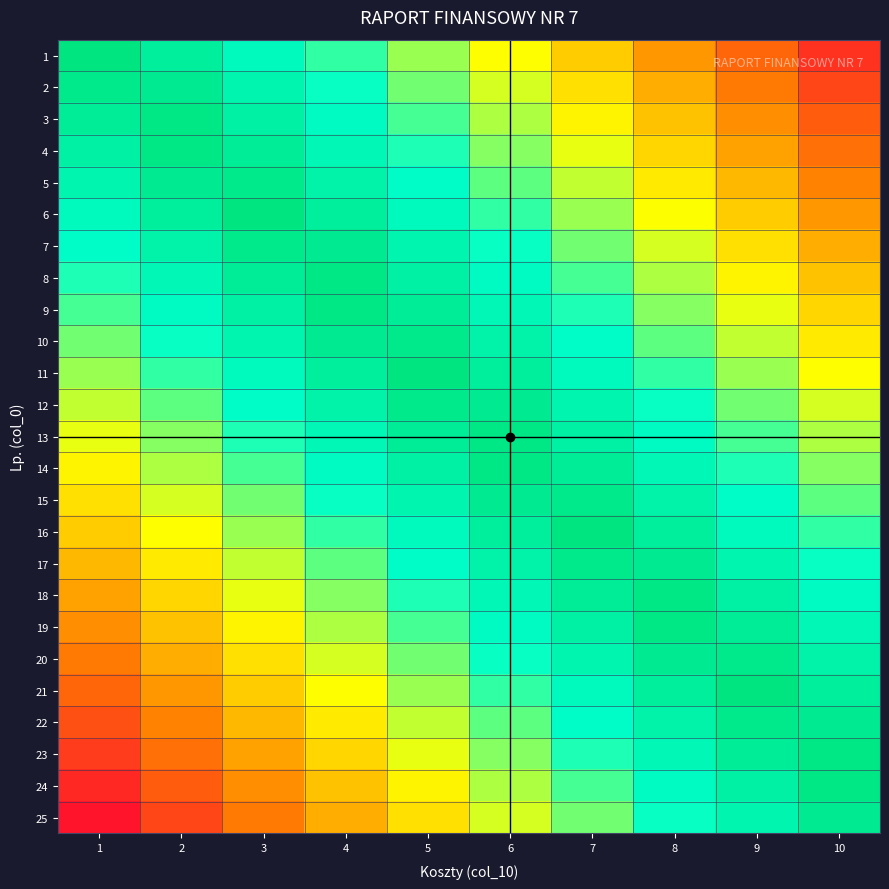

Reading left to right, extract all data points from this chart.

1: 1=0.0	2=0.1	3=0.2	4=0.3	5=0.4	6=0.5	7=0.6	8=0.7	9=0.8	10=0.9
2: 1=0.0	2=0.1	3=0.2	4=0.3	5=0.4	6=0.5	7=0.6	8=0.7	9=0.8	10=0.9
3: 1=0.1	2=0.0	3=0.1	4=0.2	5=0.3	6=0.4	7=0.5	8=0.6	9=0.7	10=0.8
4: 1=0.1	2=0.0	3=0.1	4=0.2	5=0.3	6=0.4	7=0.5	8=0.6	9=0.7	10=0.8
5: 1=0.2	2=0.1	3=0.0	4=0.1	5=0.2	6=0.3	7=0.4	8=0.5	9=0.6	10=0.7
6: 1=0.2	2=0.1	3=0.0	4=0.1	5=0.2	6=0.3	7=0.4	8=0.5	9=0.6	10=0.7
7: 1=0.2	2=0.1	3=0.0	4=0.1	5=0.2	6=0.3	7=0.4	8=0.5	9=0.6	10=0.7
8: 1=0.3	2=0.2	3=0.1	4=0.0	5=0.1	6=0.2	7=0.3	8=0.4	9=0.5	10=0.6
9: 1=0.3	2=0.2	3=0.1	4=0.0	5=0.1	6=0.2	7=0.3	8=0.4	9=0.5	10=0.6
10: 1=0.4	2=0.3	3=0.2	4=0.1	5=0.0	6=0.1	7=0.2	8=0.3	9=0.4	10=0.5
11: 1=0.4	2=0.3	3=0.2	4=0.1	5=0.0	6=0.1	7=0.2	8=0.3	9=0.4	10=0.5
12: 1=0.4	2=0.3	3=0.2	4=0.1	5=0.0	6=0.1	7=0.2	8=0.3	9=0.4	10=0.5
13: 1=0.5	2=0.4	3=0.3	4=0.2	5=0.1	6=0.0	7=0.1	8=0.2	9=0.3	10=0.4
14: 1=0.5	2=0.4	3=0.3	4=0.2	5=0.1	6=0.0	7=0.1	8=0.2	9=0.3	10=0.4
15: 1=0.6	2=0.5	3=0.4	4=0.3	5=0.2	6=0.1	7=0.0	8=0.1	9=0.2	10=0.3
16: 1=0.6	2=0.5	3=0.4	4=0.3	5=0.2	6=0.1	7=0.0	8=0.1	9=0.2	10=0.3
17: 1=0.6	2=0.5	3=0.4	4=0.3	5=0.2	6=0.1	7=0.0	8=0.1	9=0.2	10=0.3
18: 1=0.7	2=0.6	3=0.5	4=0.4	5=0.3	6=0.2	7=0.1	8=0.0	9=0.1	10=0.2
19: 1=0.7	2=0.6	3=0.5	4=0.4	5=0.3	6=0.2	7=0.1	8=0.0	9=0.1	10=0.2
20: 1=0.8	2=0.7	3=0.6	4=0.5	5=0.4	6=0.3	7=0.2	8=0.1	9=0.0	10=0.1
21: 1=0.8	2=0.7	3=0.6	4=0.5	5=0.4	6=0.3	7=0.2	8=0.1	9=0.0	10=0.1
22: 1=0.8	2=0.7	3=0.6	4=0.5	5=0.4	6=0.3	7=0.2	8=0.1	9=0.0	10=0.1
23: 1=0.9	2=0.8	3=0.7	4=0.6	5=0.5	6=0.4	7=0.3	8=0.2	9=0.1	10=0.0
24: 1=0.9	2=0.8	3=0.7	4=0.6	5=0.5	6=0.4	7=0.3	8=0.2	9=0.1	10=0.0
25: 1=1.0	2=0.9	3=0.8	4=0.7	5=0.6	6=0.5	7=0.4	8=0.3	9=0.2	10=0.1